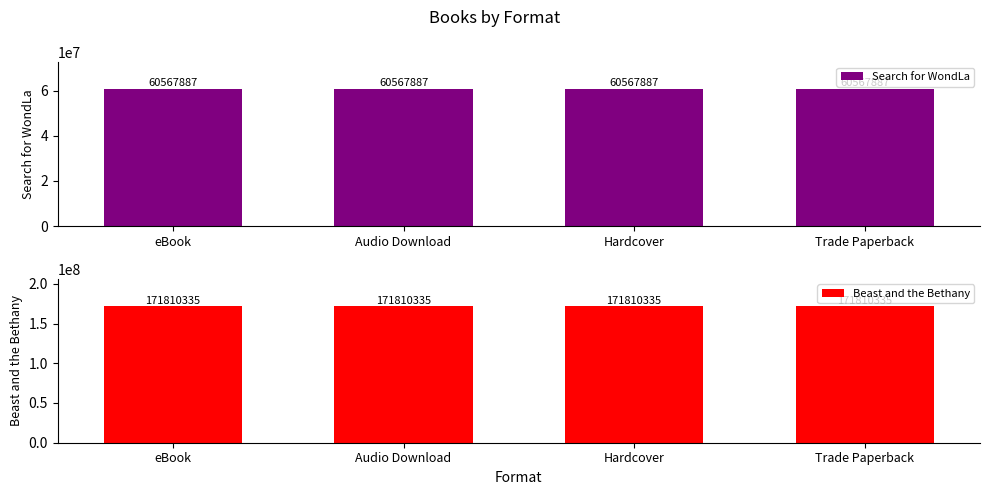

List the series in order of their peak value, highest first.

Beast and the Bethany, Search for WondLa